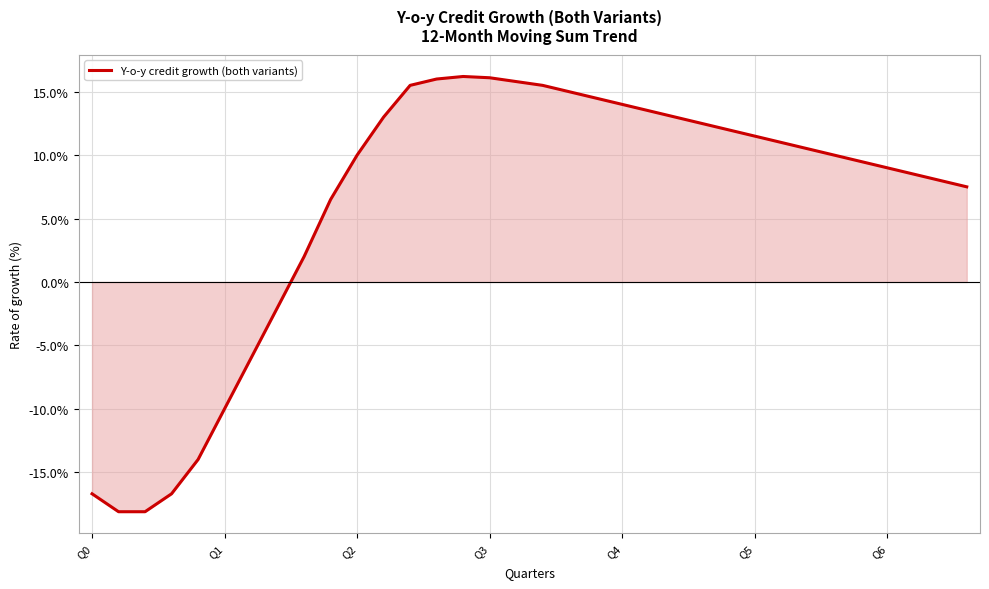

What is the maximum value shown in the chart?

16.2